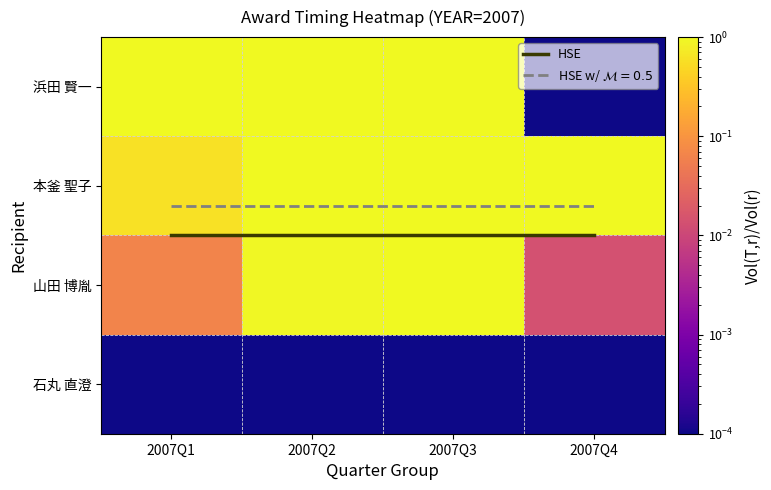

What is the difference between the highest and lowest values at 2007Q4?

1.5